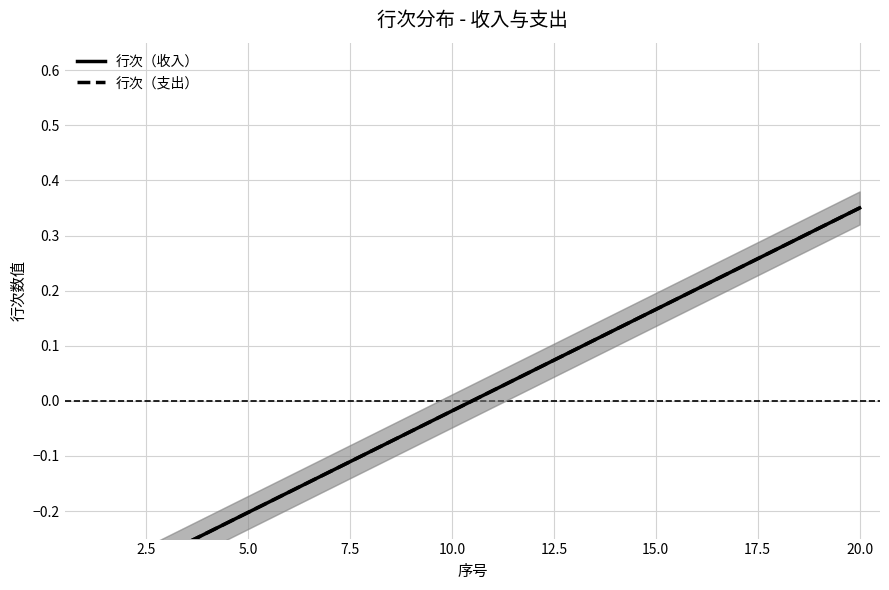

What are all the series names shown in the legend?

行次（收入）, 行次（支出）